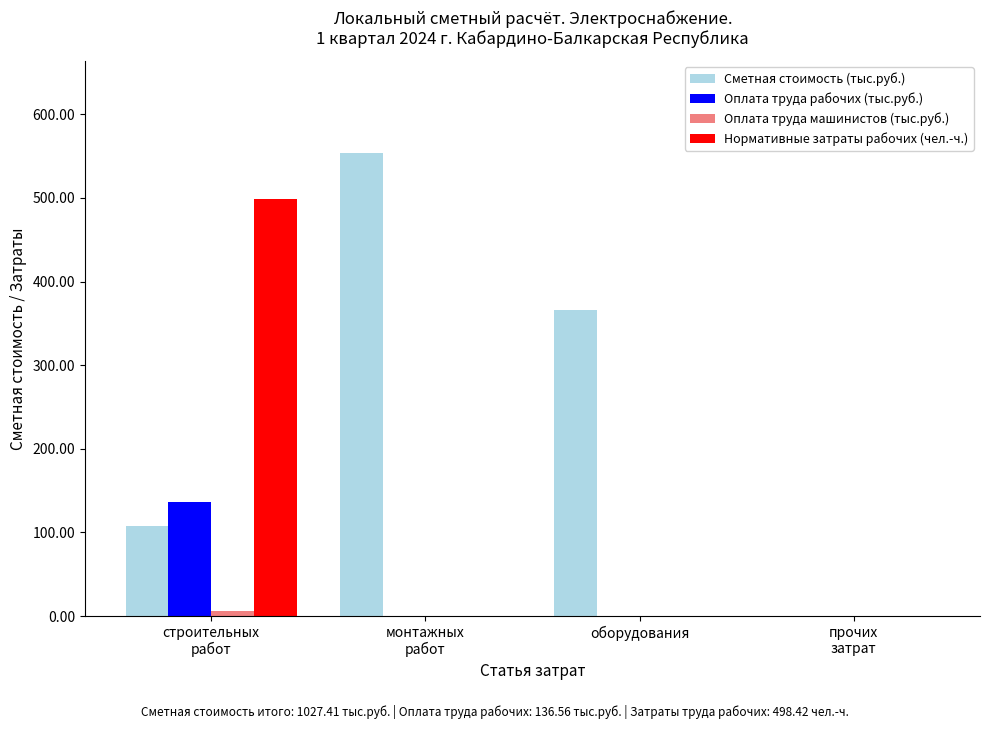

Is it true that Сметная стоимость (тыс.руб.) equals 163.8 at строительных
работ?

False